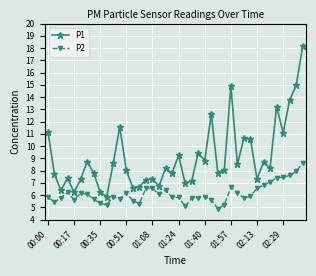

What is the value of the P1 point at the 20th from the left?

7.8